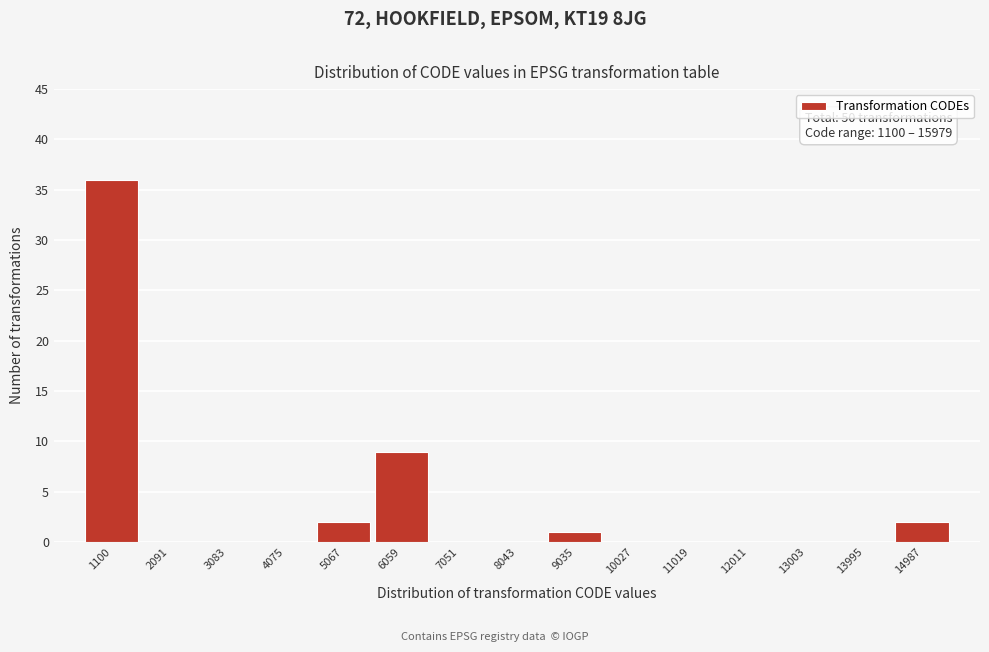

Reading left to right, extract all data points from this chart.

1100=36	2091=0	3083=0	4075=0	5067=2	6059=9	7051=0	8043=0	9035=1	10027=0	11019=0	12011=0	13003=0	13995=0	14987=2